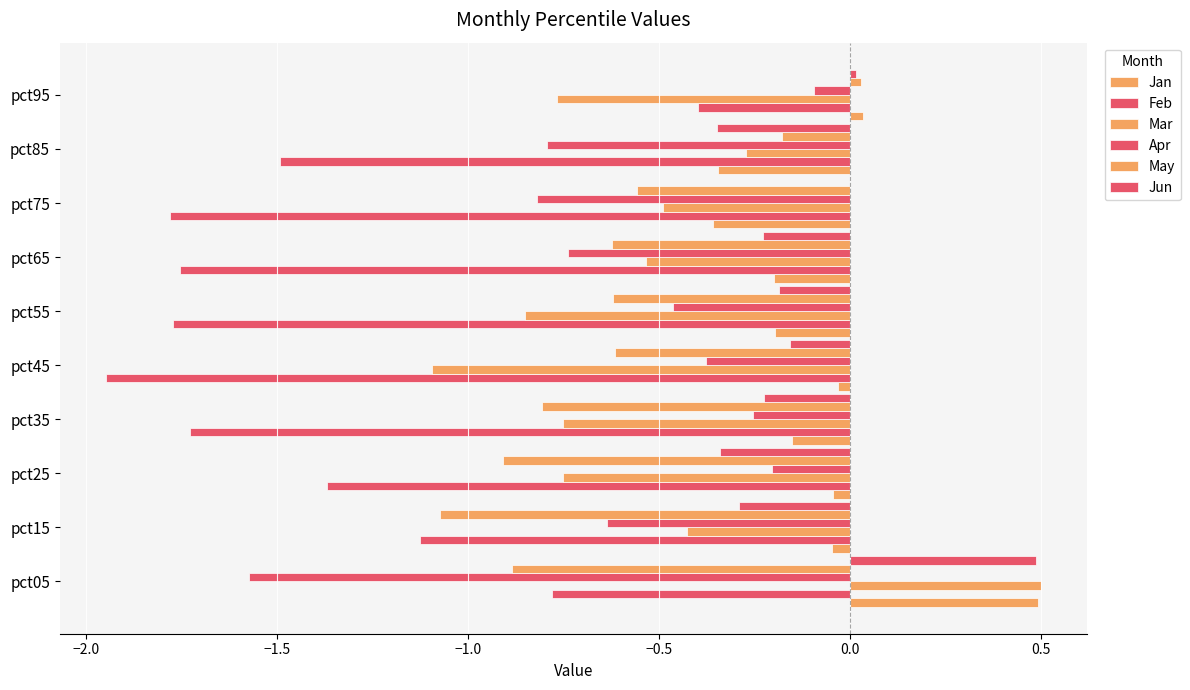

What is the highest value of the Feb series?

-0.4